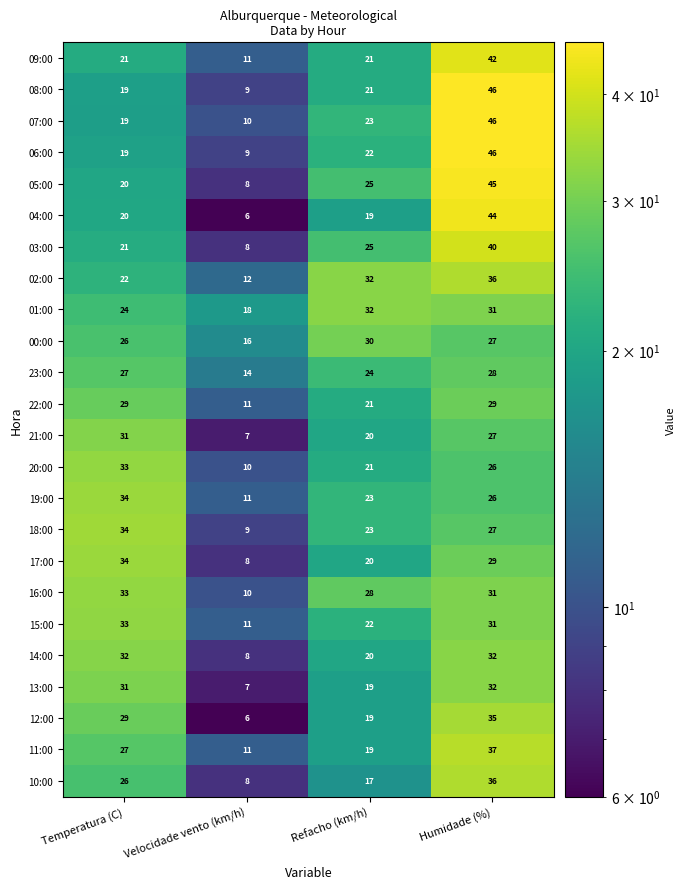

Which series has the largest range (max minus min)?

04:00